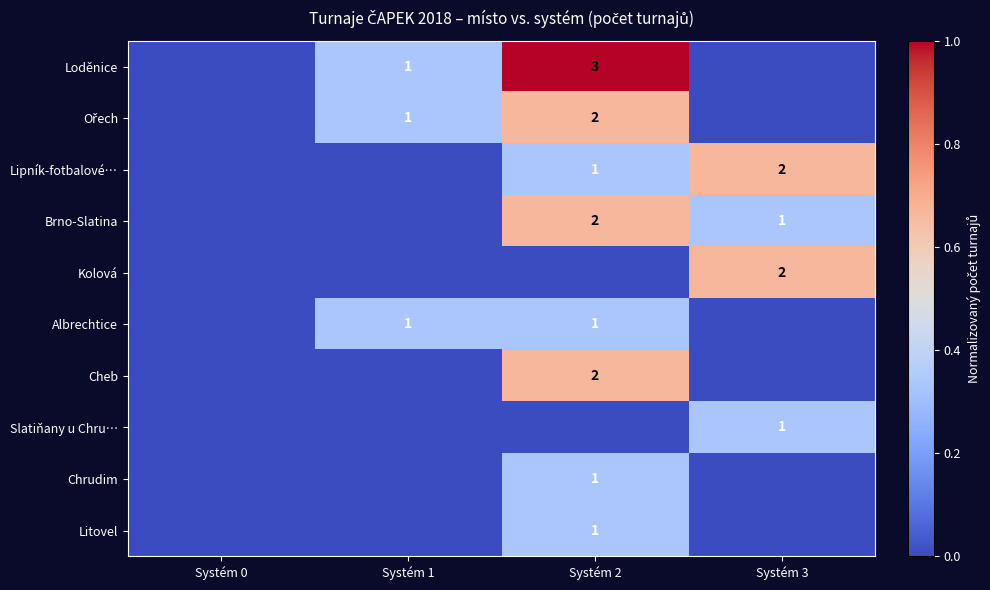

The value of Brno-Slatina at Systém 2 is 1. True or false?

False